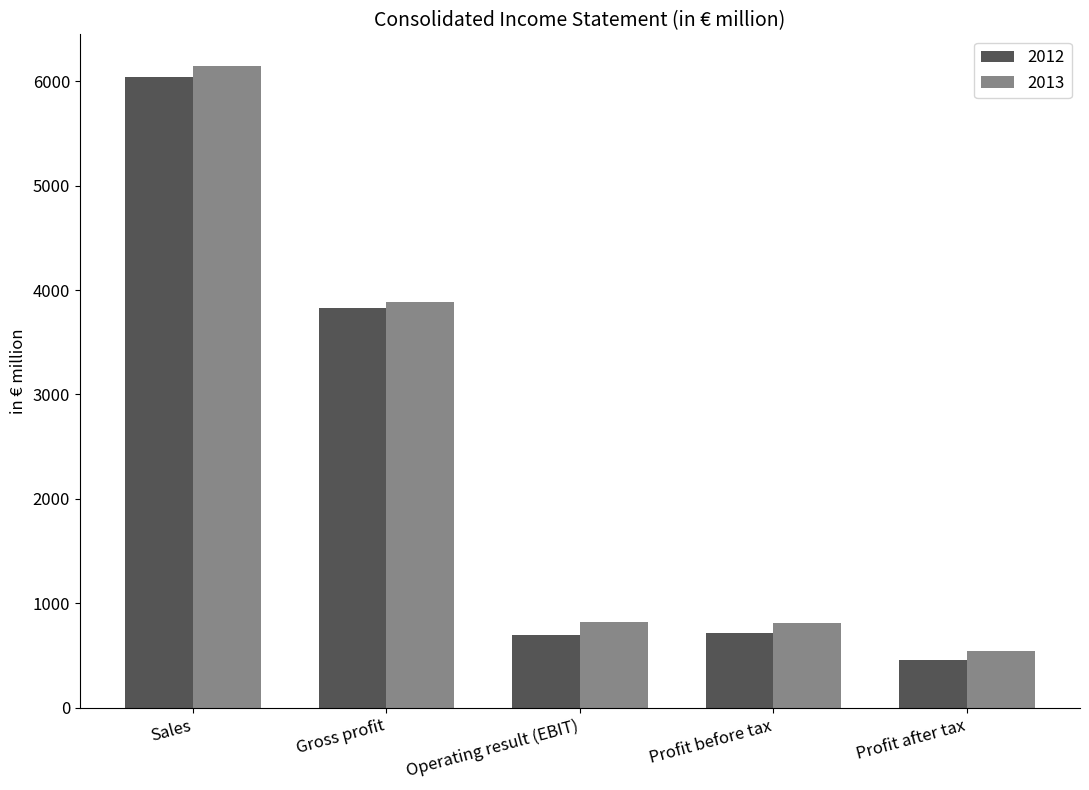

What is the total value across all series at Profit after tax?

997